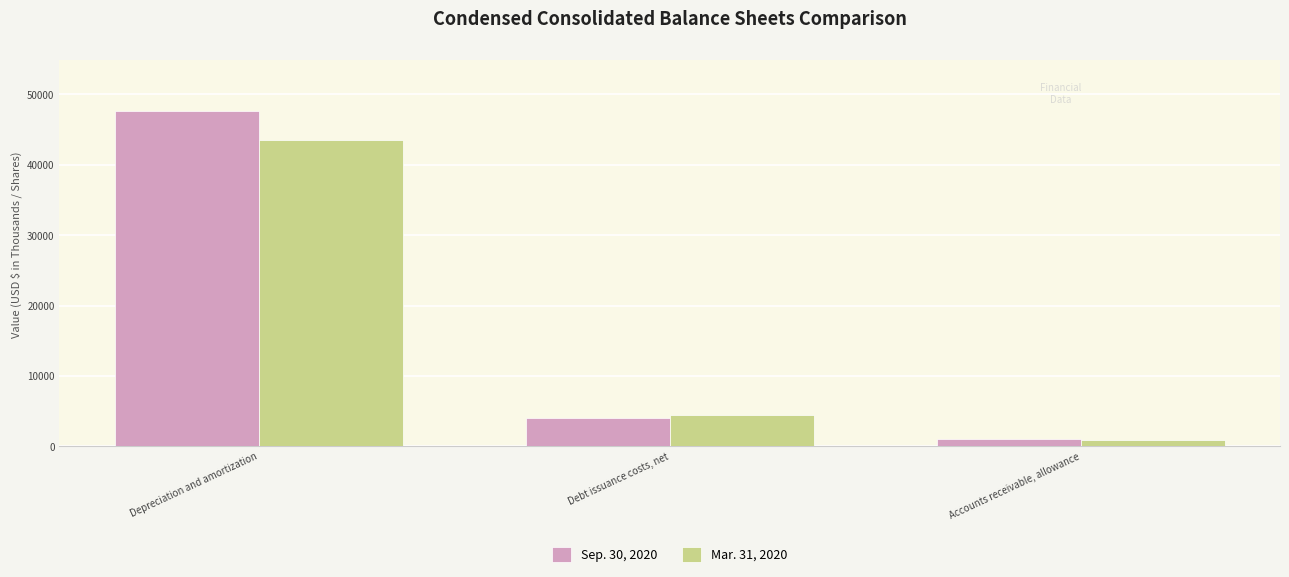

How many categories are shown in the chart?

3